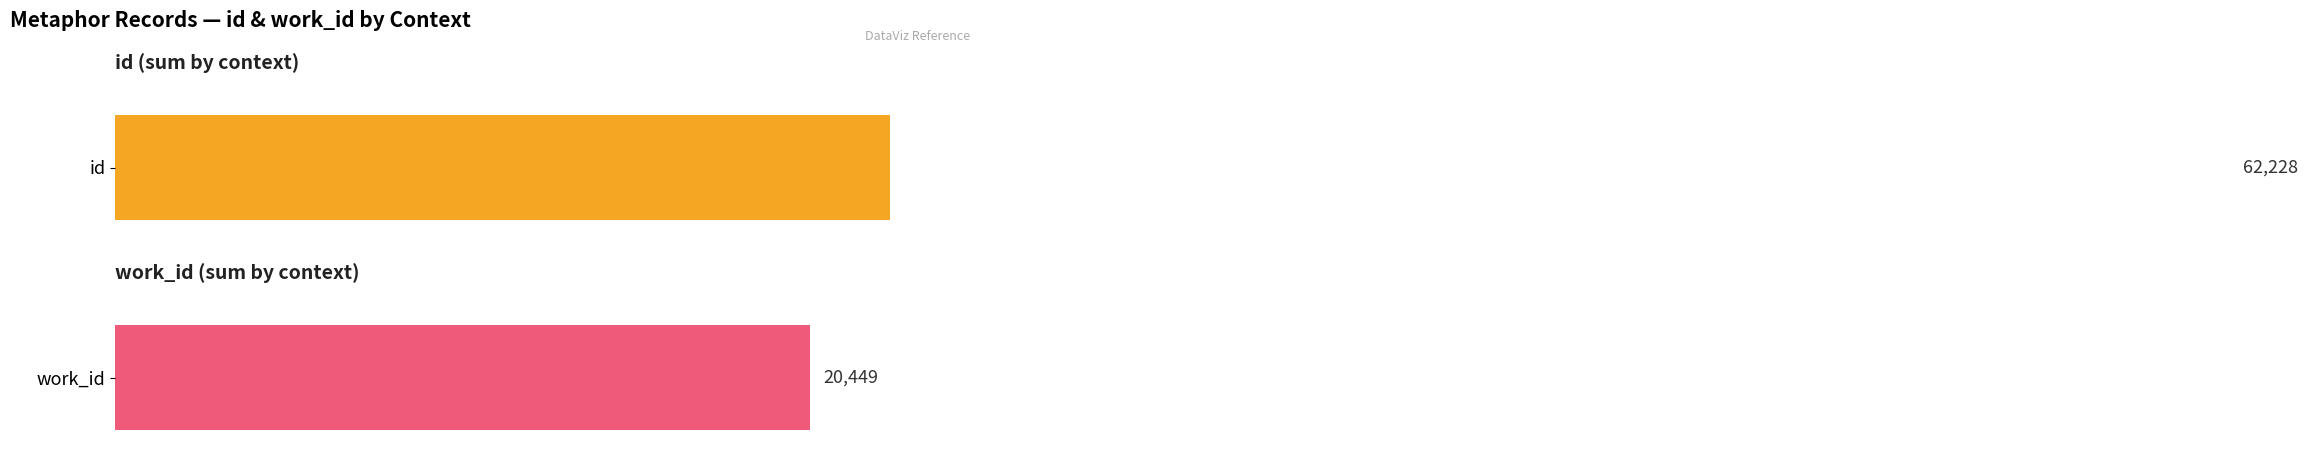

Is the value of id at Conscience greater than the value of work_id at Conscience?

Yes